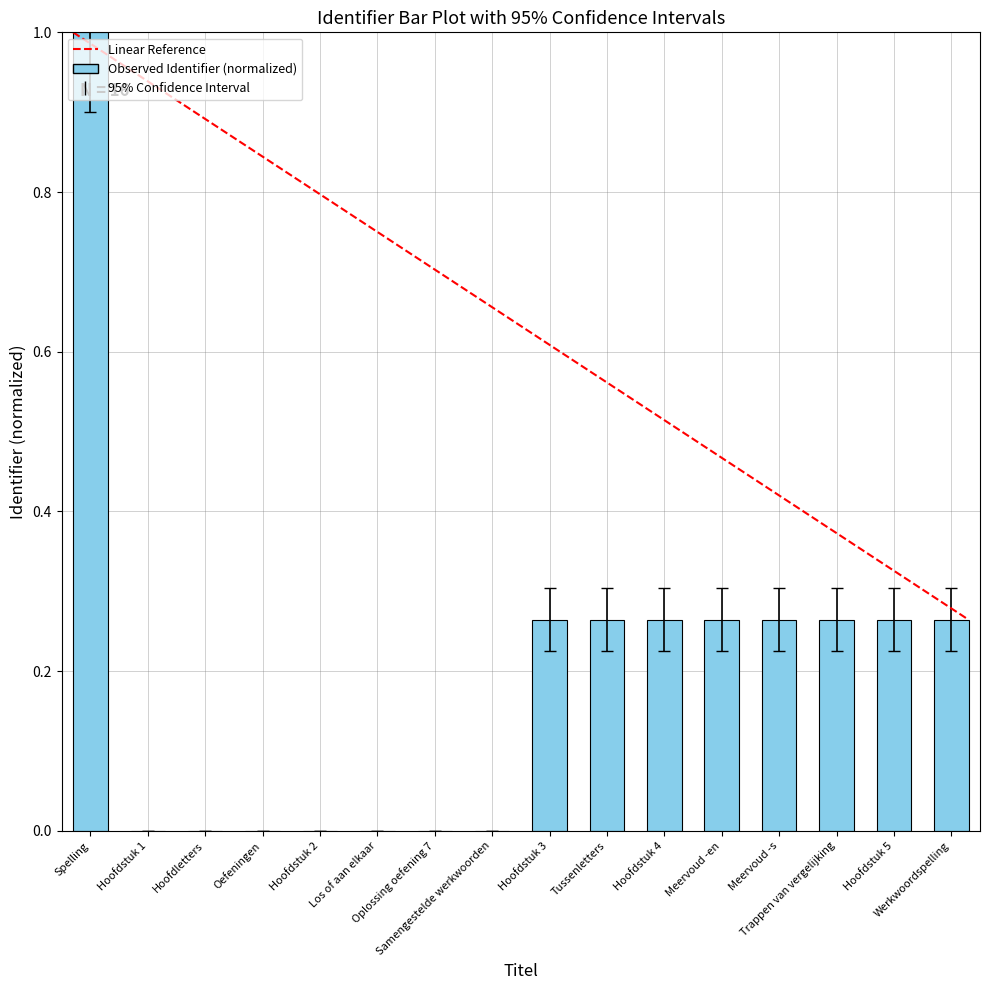

What is the sum of all values?

3.1